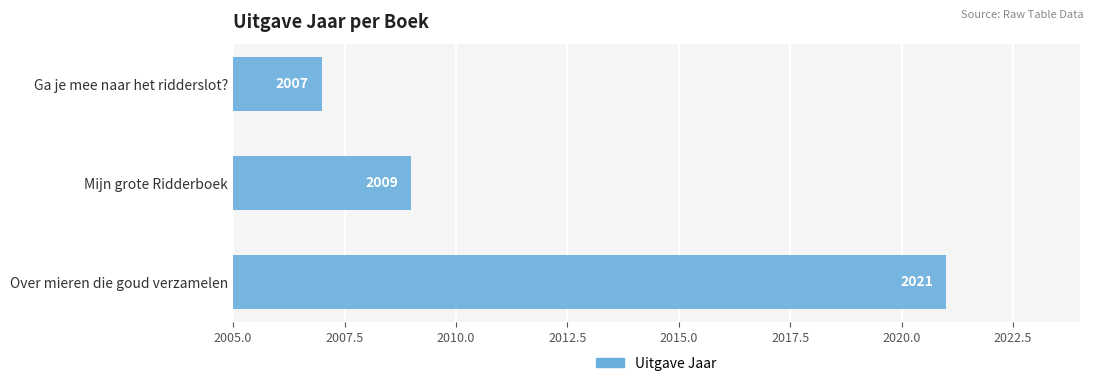

Reading top to bottom, what are all the values shown in this chart?

2007	2009	2021